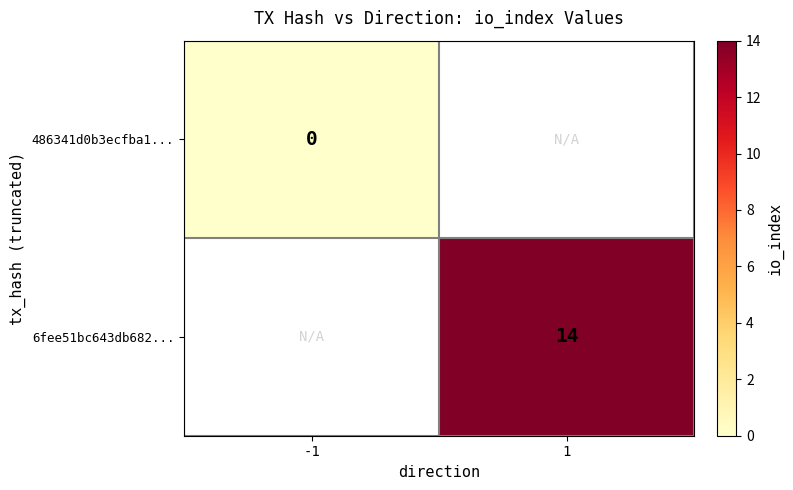

The 6fee51bc643db682... series shows 7 at 1. True or false?

False